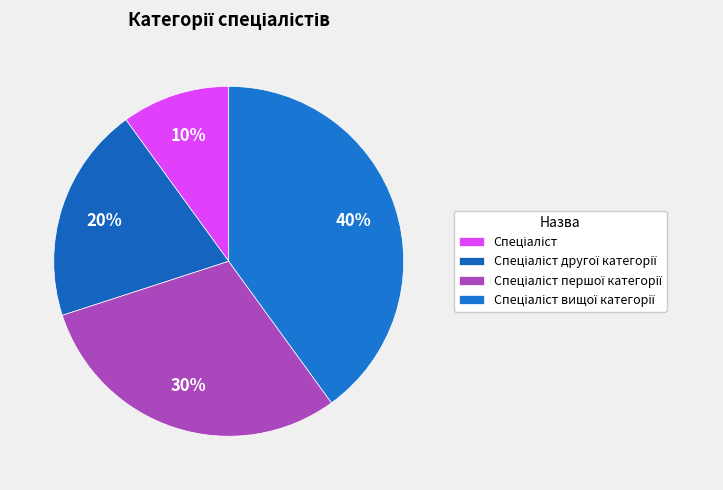

How many slices are in this pie chart?

4